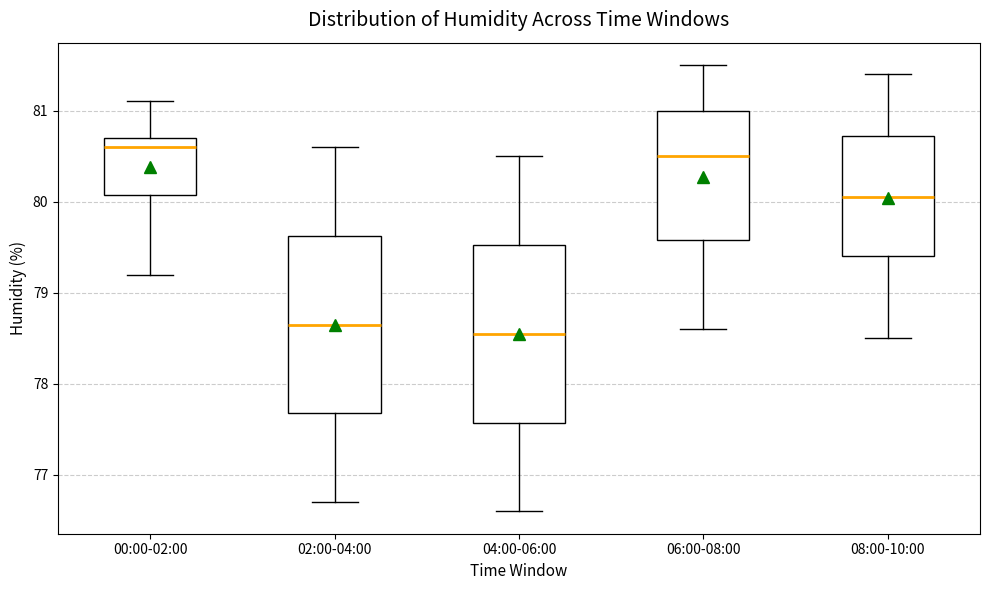

Reading left to right, transcribe this box plot: for each box, give where its median line is, the range the box spans, and where its two whiskers end, as read against the y-axis. The values are not printed on the chart, so give them approximately, as read against the axis.

00:00-02:00: median 80.6, box 80.1 to 80.7, whiskers 79.2 to 81.1
02:00-04:00: median 78.7, box 77.7 to 79.6, whiskers 76.7 to 80.6
04:00-06:00: median 78.6, box 77.6 to 79.5, whiskers 76.6 to 80.5
06:00-08:00: median 80.5, box 79.6 to 81.0, whiskers 78.6 to 81.5
08:00-10:00: median 80.1, box 79.4 to 80.7, whiskers 78.5 to 81.4